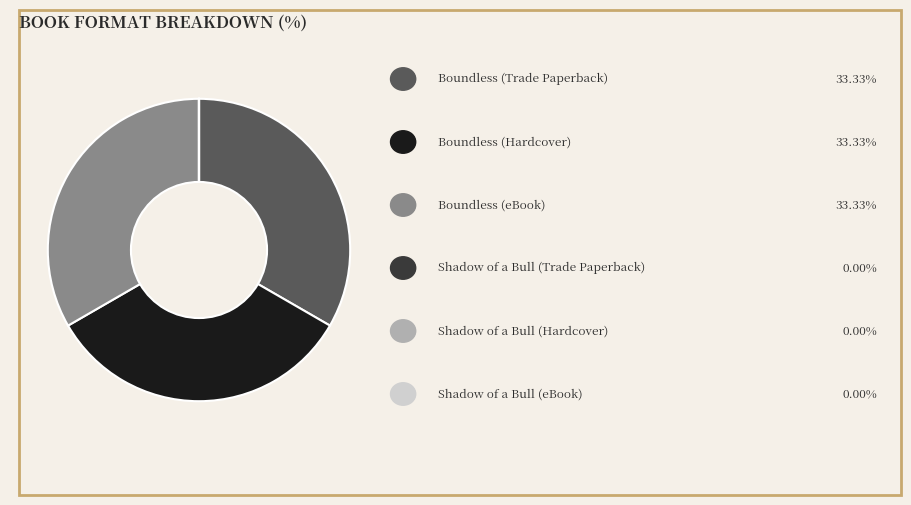

Is there a majority slice in this chart?

No